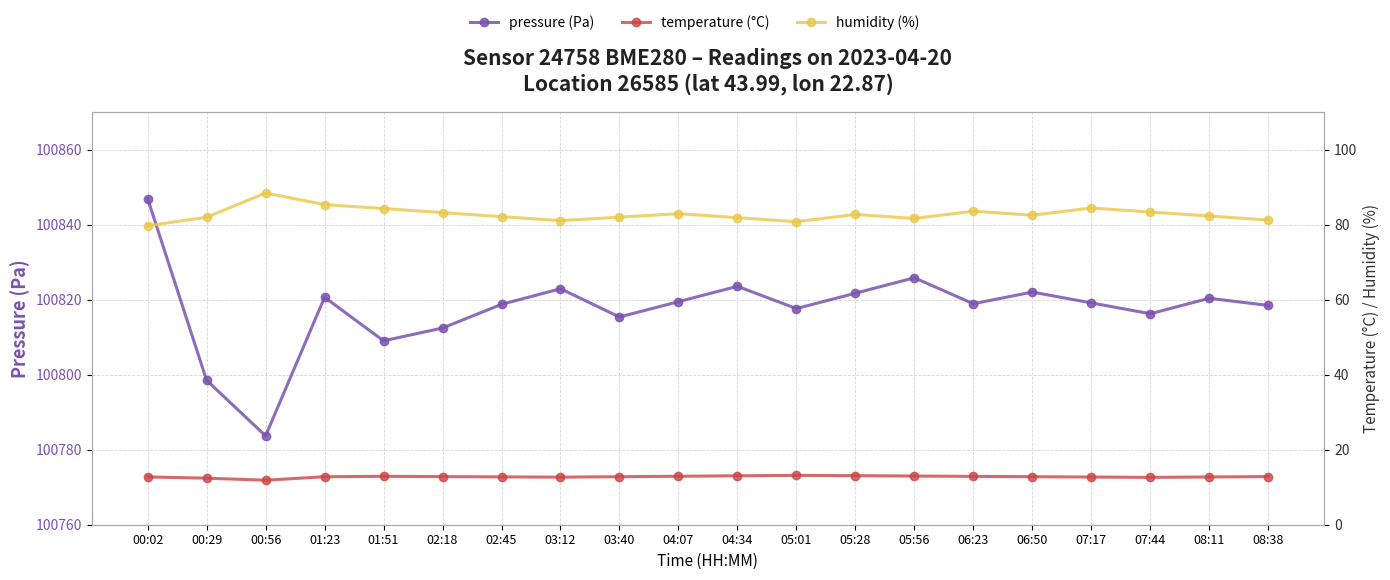

What is the total value across all series at 00:29?

100892.9